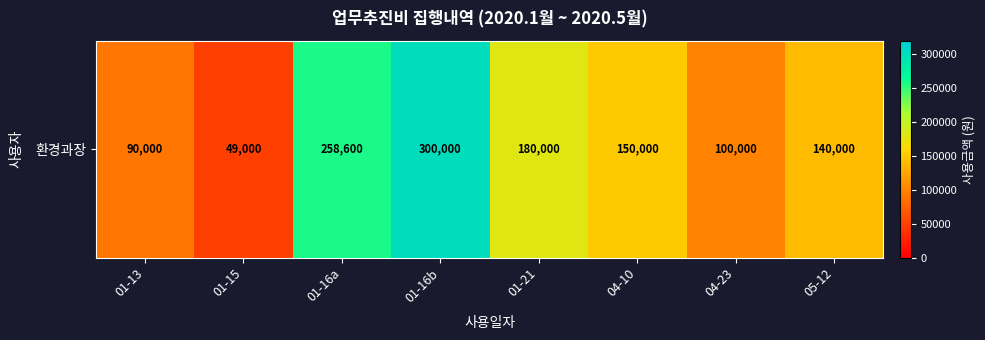

What is the average value?

158450